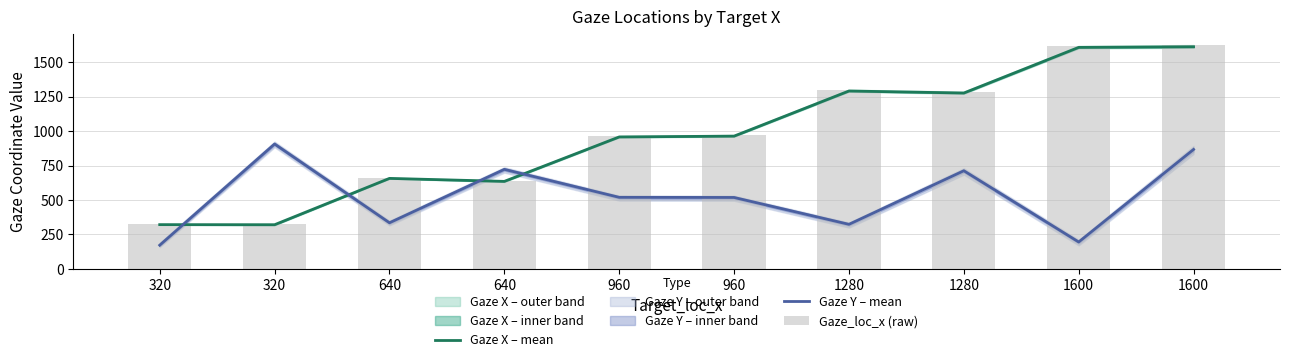

The Gaze_loc_x (raw) series shows 1300.0 at 1280. True or false?

True